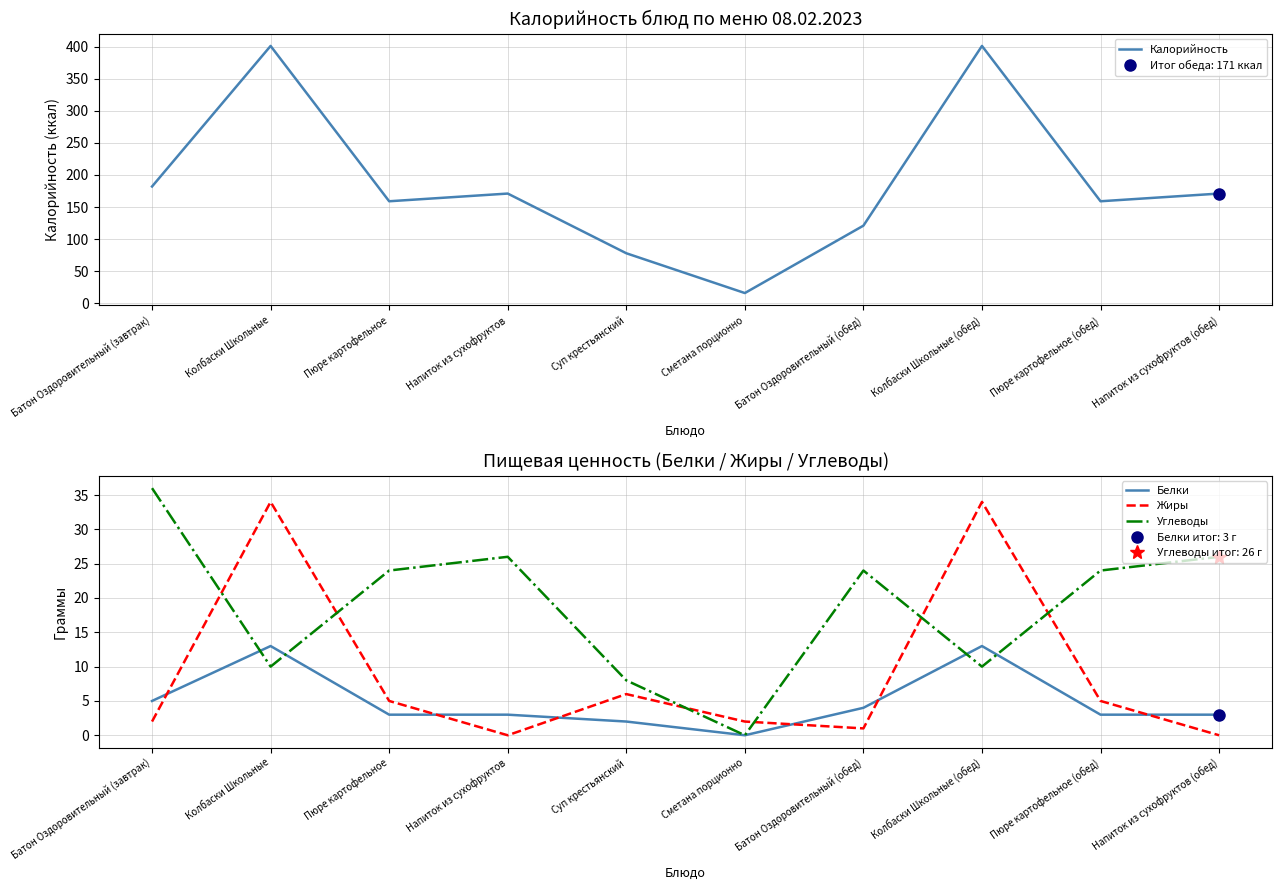

Reading left to right, transcribe all the data shown in this chart.

Калорийность: 182	401	159	171	78	16	121	401	159	171
Белки: 5	13	3	3	2	0	4	13	3	3
Жиры: 2	34	5	0	6	2	1	34	5	0
Углеводы: 36	10	24	26	8	0	24	10	24	26